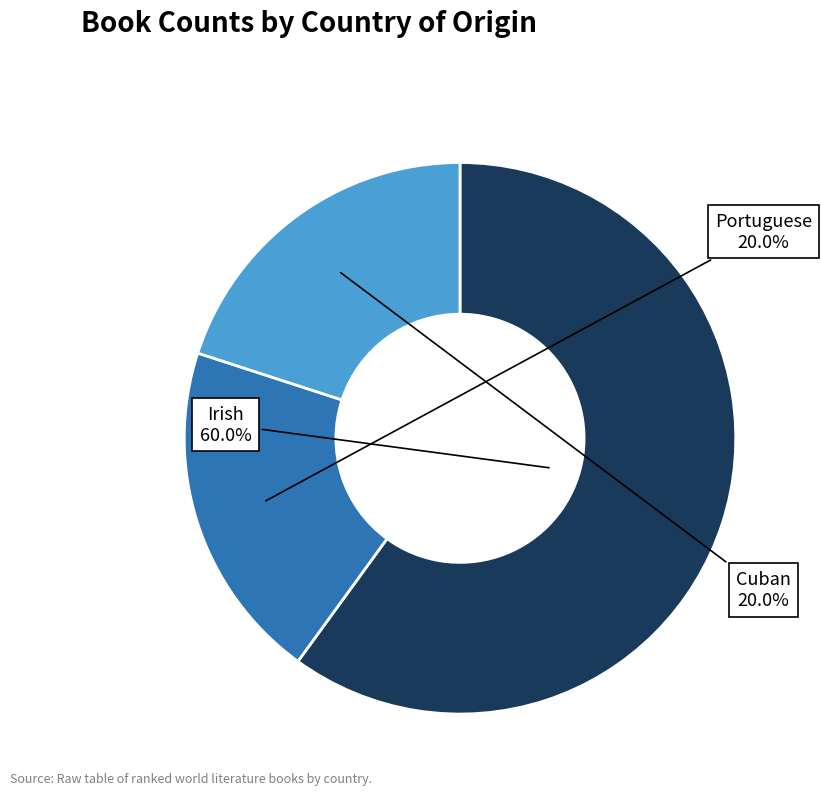

What is the largest slice in the pie chart?

Irish